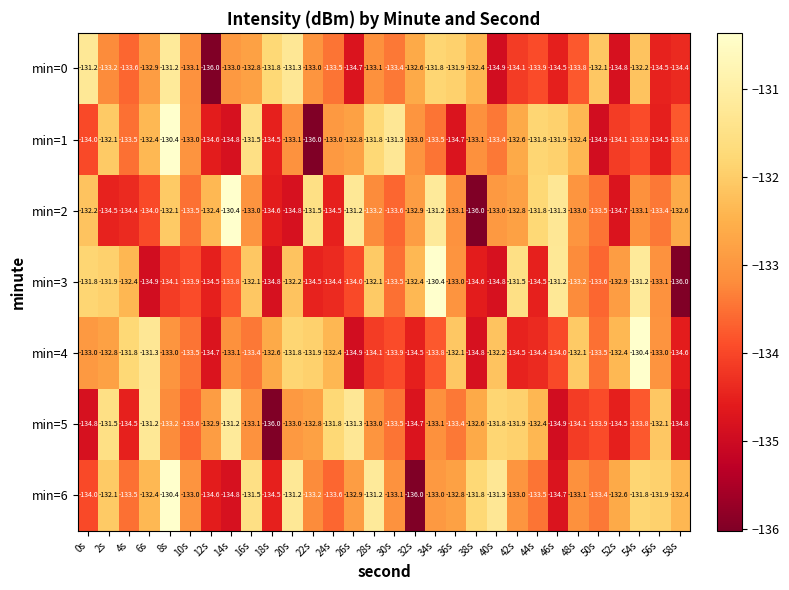

What value does the min=1 series have at 38s?

-133.1